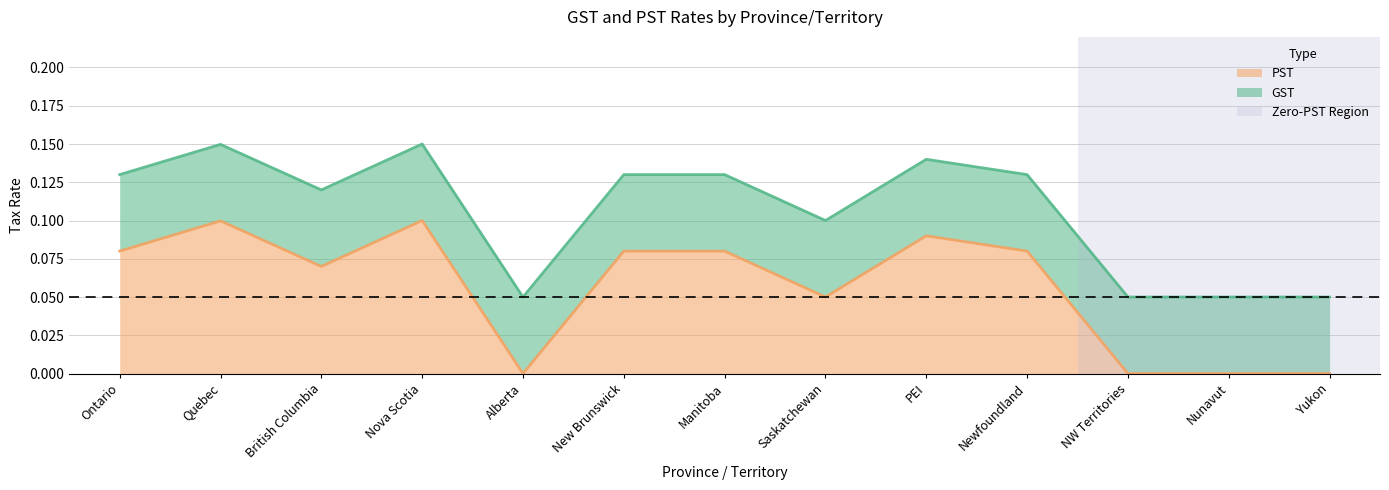

What value does the data have at New Brunswick?

0.1